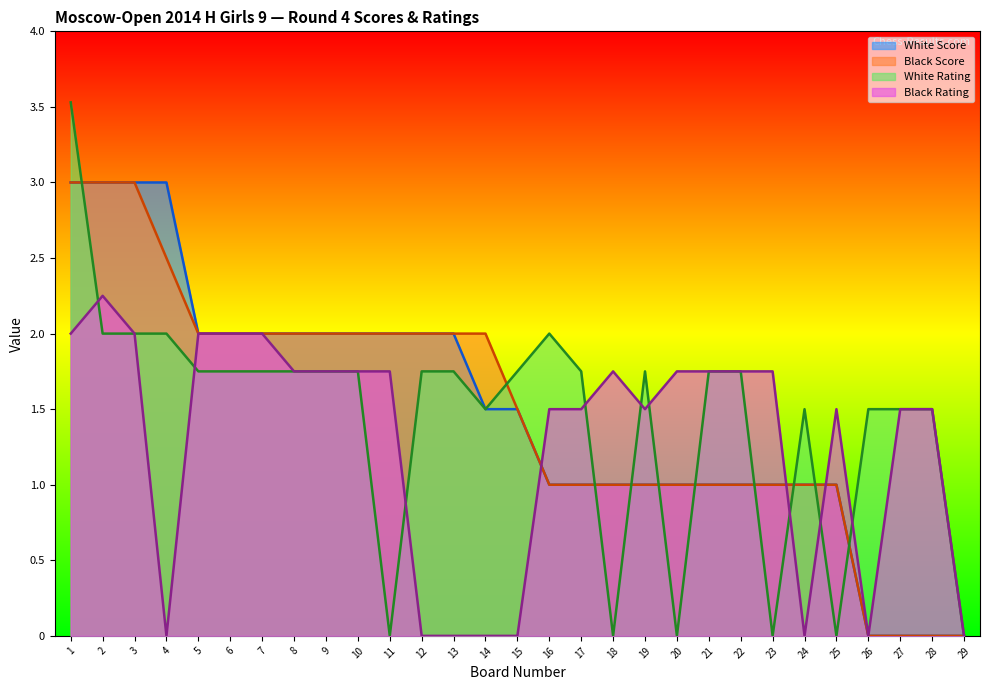

What is the sum of the Black Score values at 15 and 12?

3.5